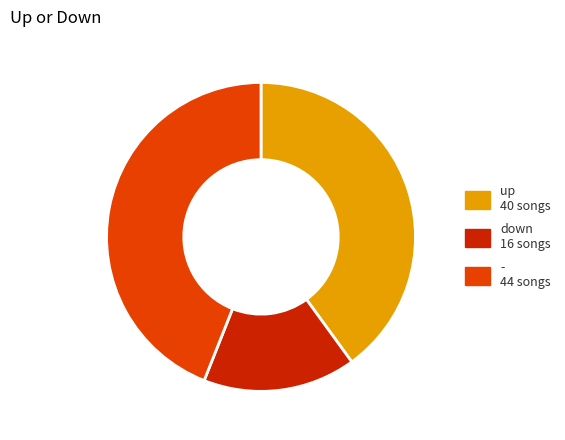

True or false: up accounts for 40% of the total.

True